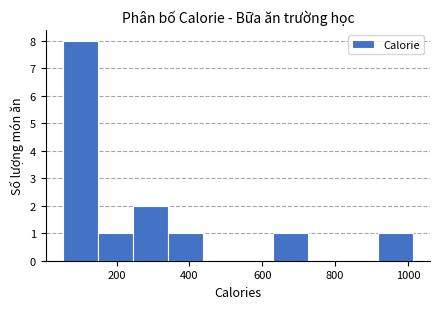

Reading left to right, list every bar in this chart as the range it spans on the x-axis followed by its height. Neither the bar edges nor the heights are printed on the chart, so give them approximately, as read against the axes.

60 to 140: 8
140 to 240: 1
240 to 340: 2
340 to 440: 1
440 to 540: 0
540 to 620: 0
620 to 720: 1
720 to 820: 0
820 to 920: 0
920 to 1020: 1